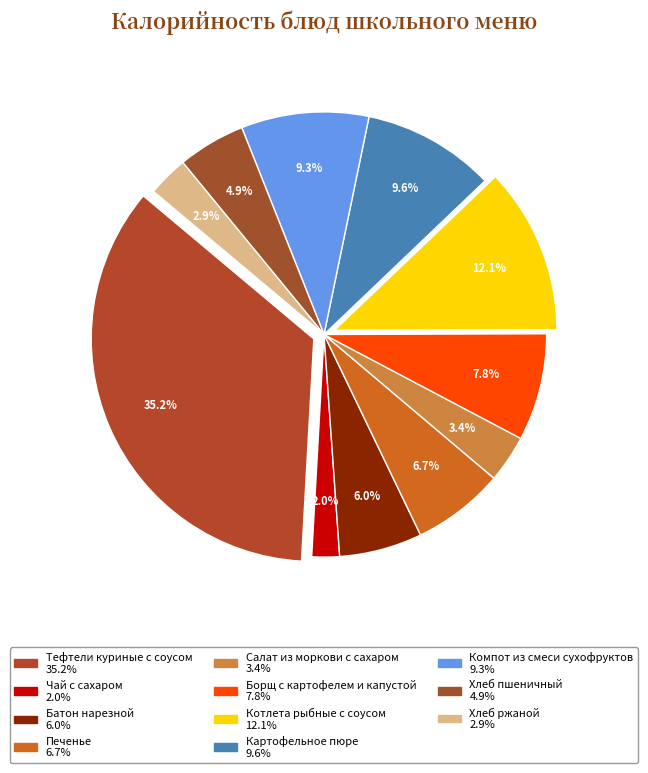

True or false: Хлеб пшеничный accounts for 13% of the total.

False